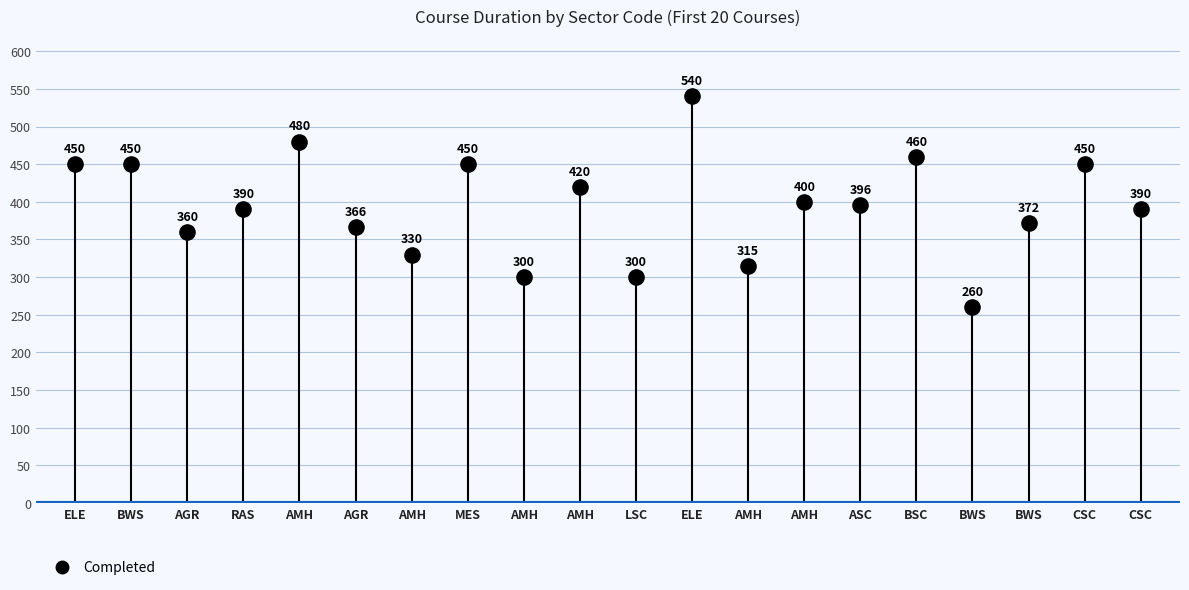

What is the range of Y values (max minus min)?

280